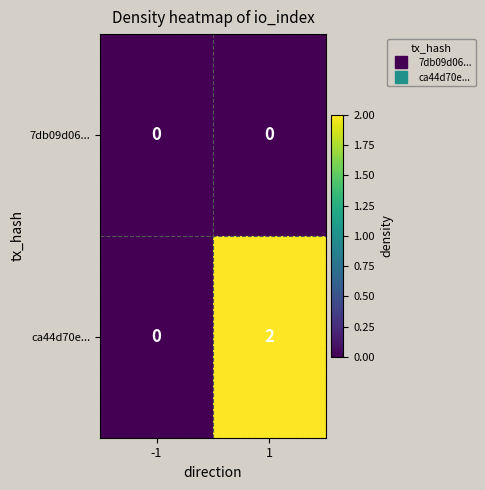

Which series changed the most between -1 and 1?

ca44d70e...